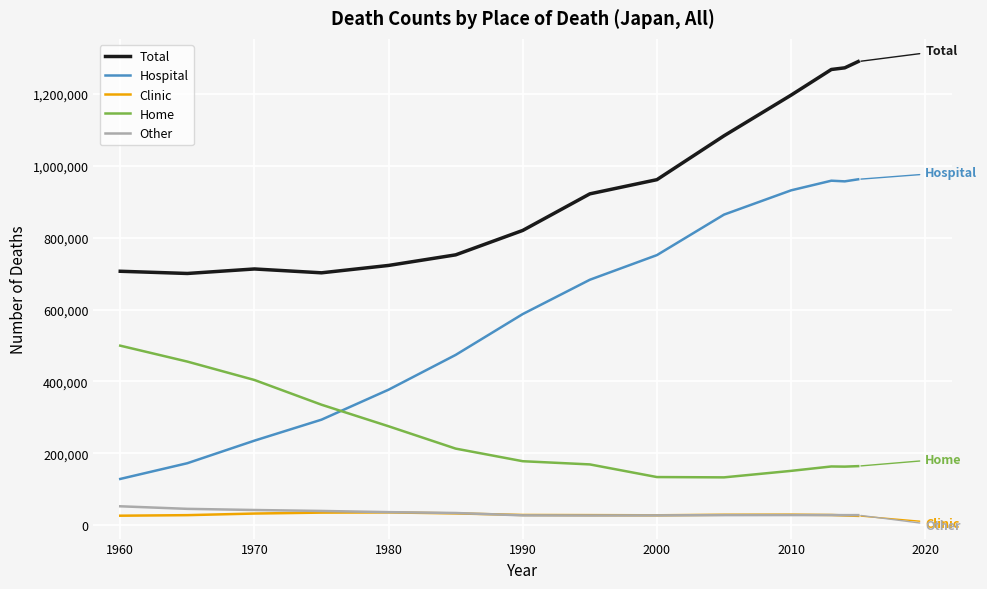

What is the greatest value displayed?

1290510